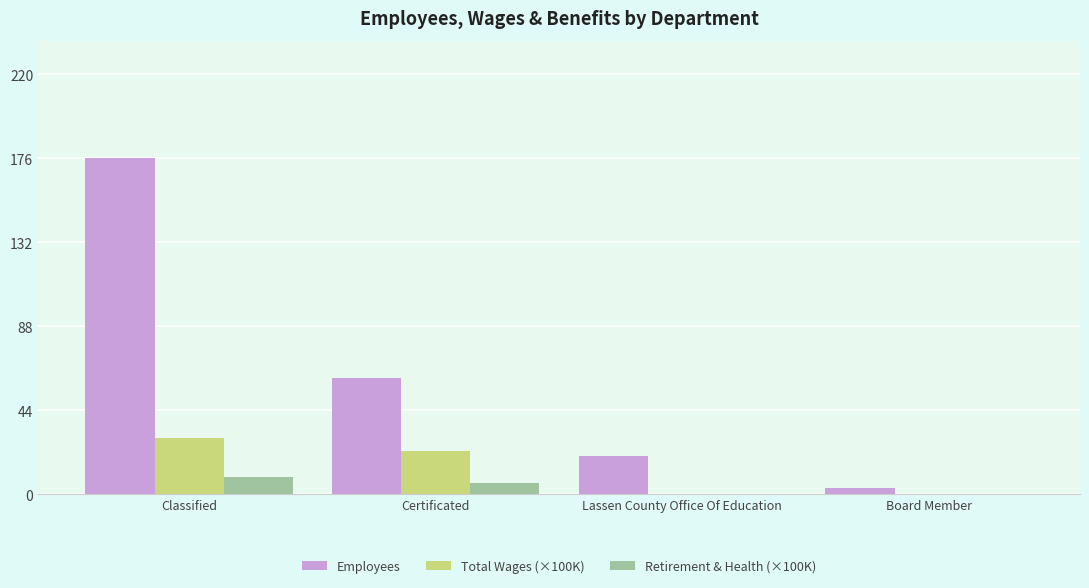

What is the sum of all Employees values?

260.0